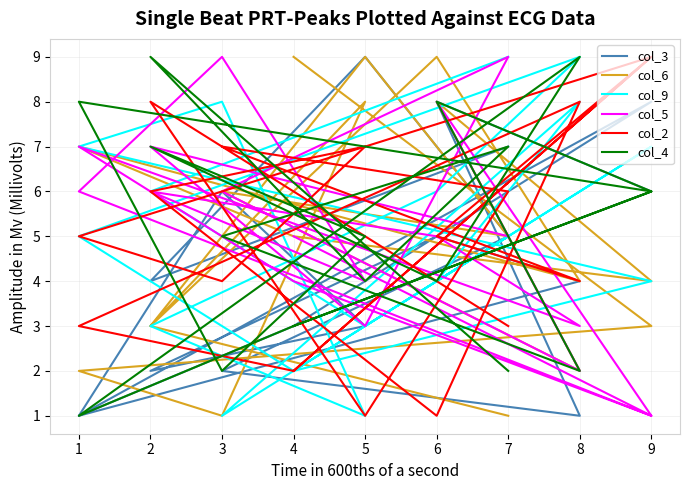

Is this an area chart (filled region under the line)?

No